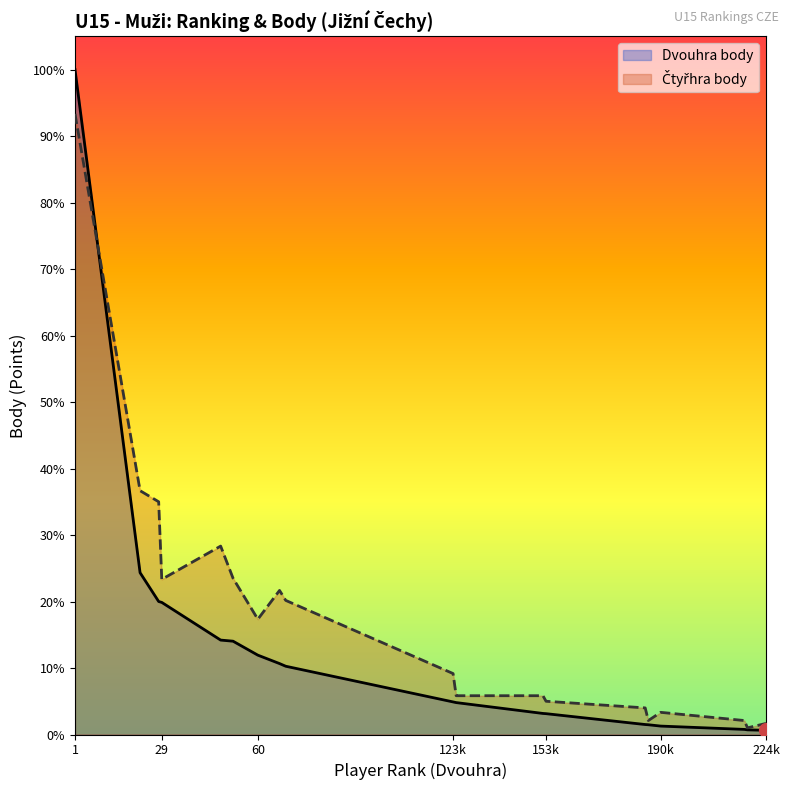

How many data points in Čtyřhra body are above 275?

9